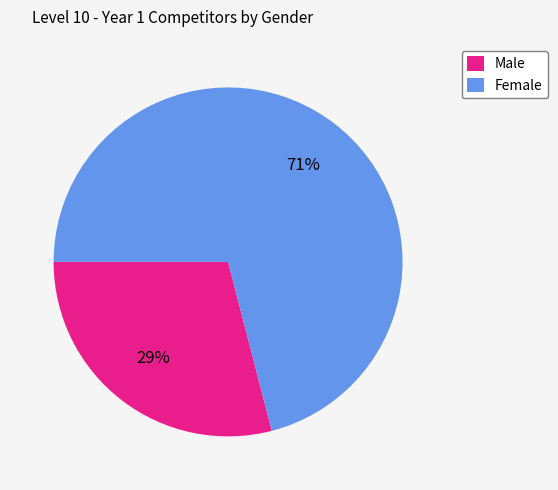

The Male slice represents 41% of the pie. True or false?

False